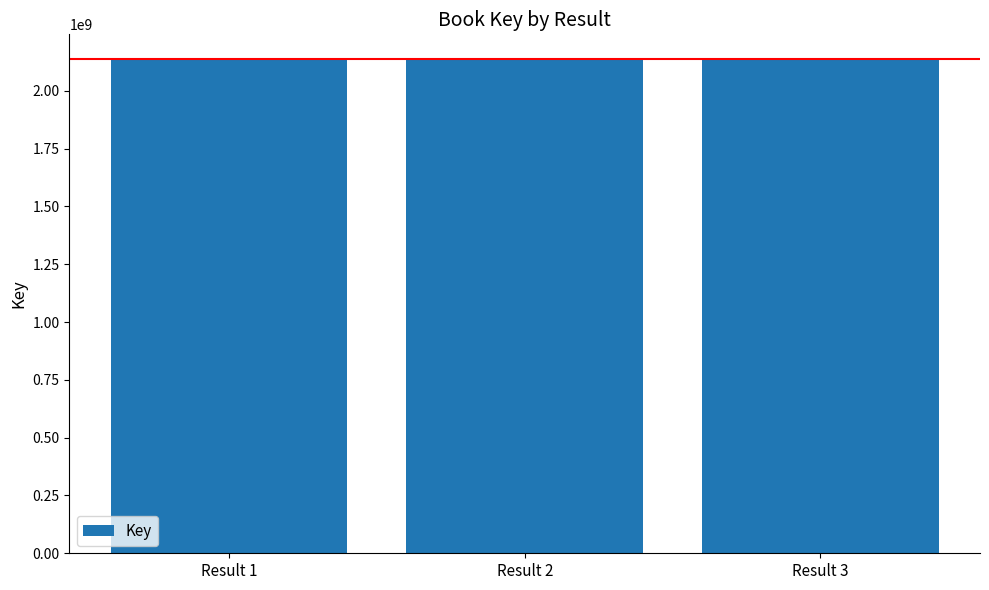

What is the value of the 1st bar from the left?

2137707727